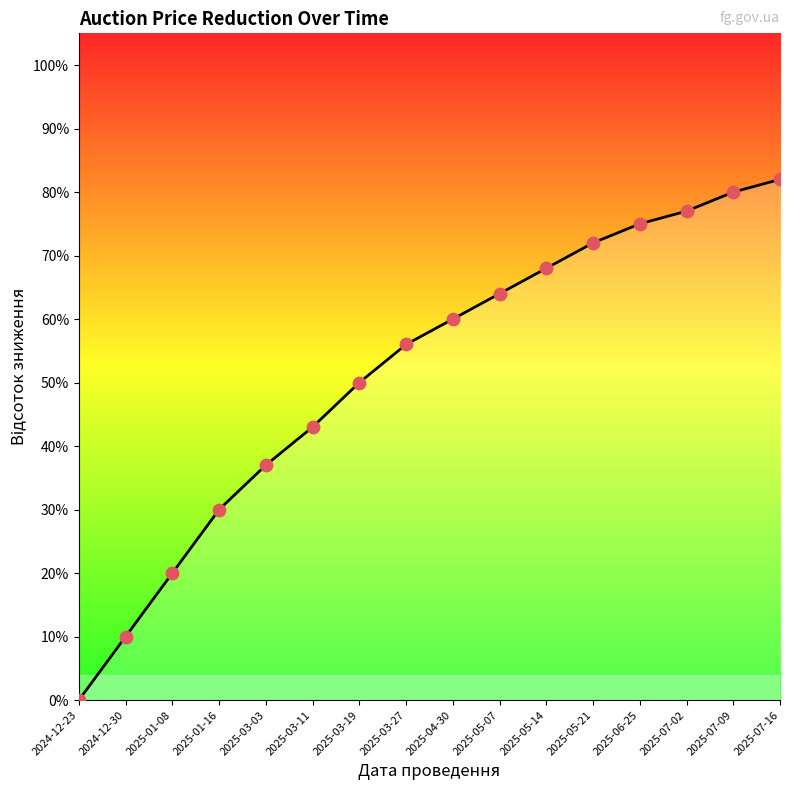

What is the change in value from 2024-12-30 to 2025-07-09?

+0.7